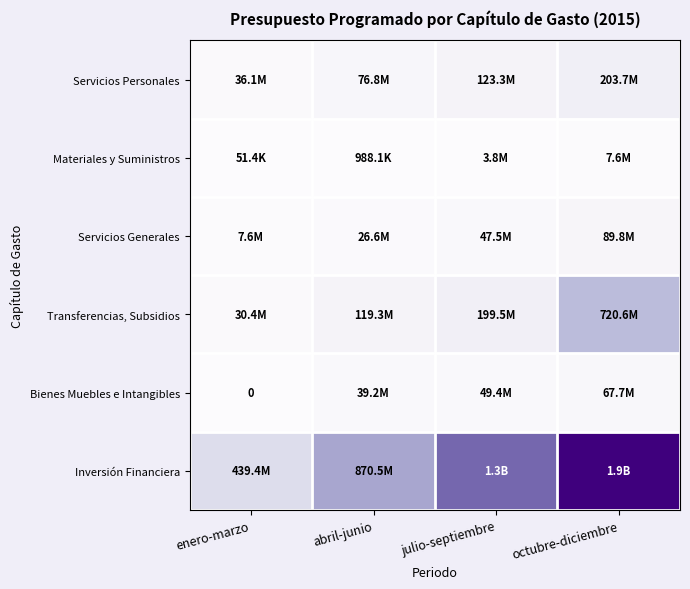

At which label does Servicios Generales first exceed 47451158?

julio-septiembre